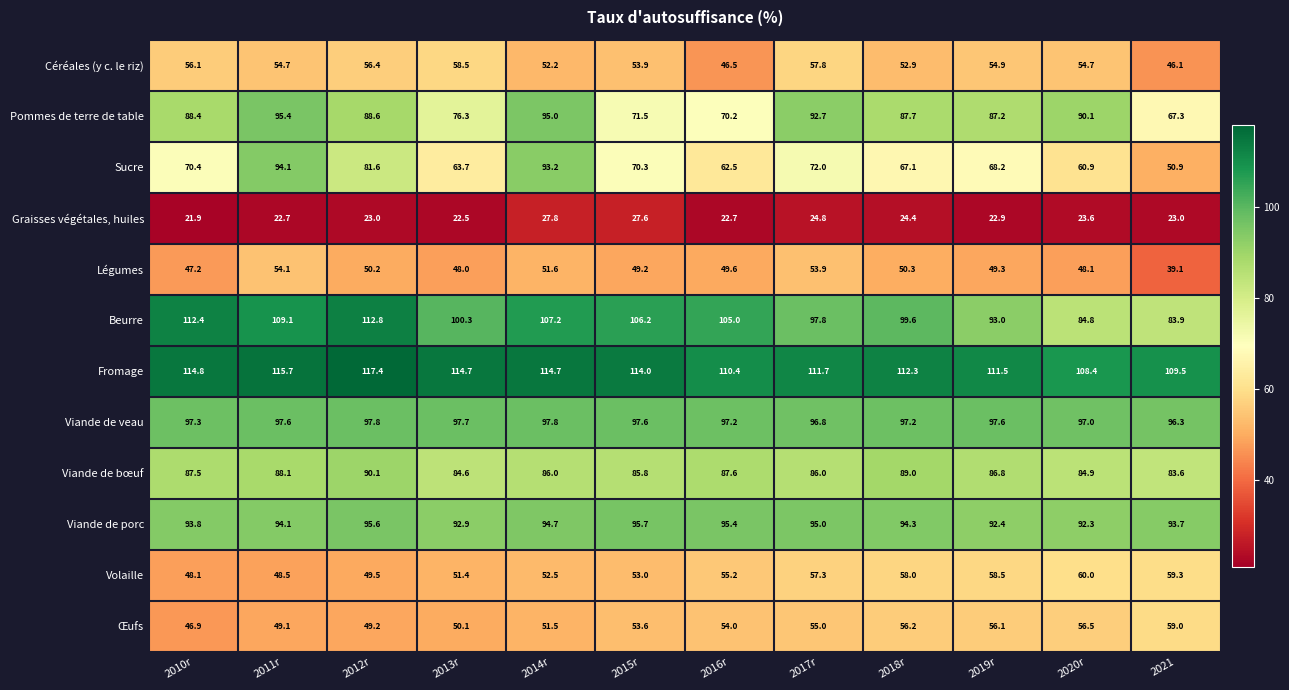

Which category has the lowest value across all series?

2010r